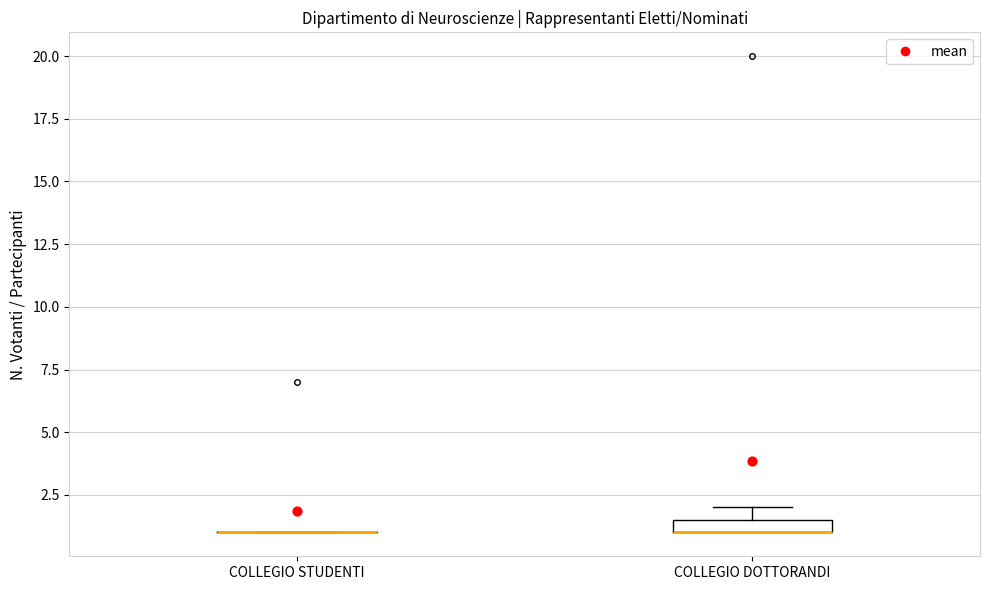

Where is the upper edge of the box for COLLEGIO DOTTORANDI on the y-axis? The values are not printed on the chart, so give them approximately, as read against the axis.

1.5